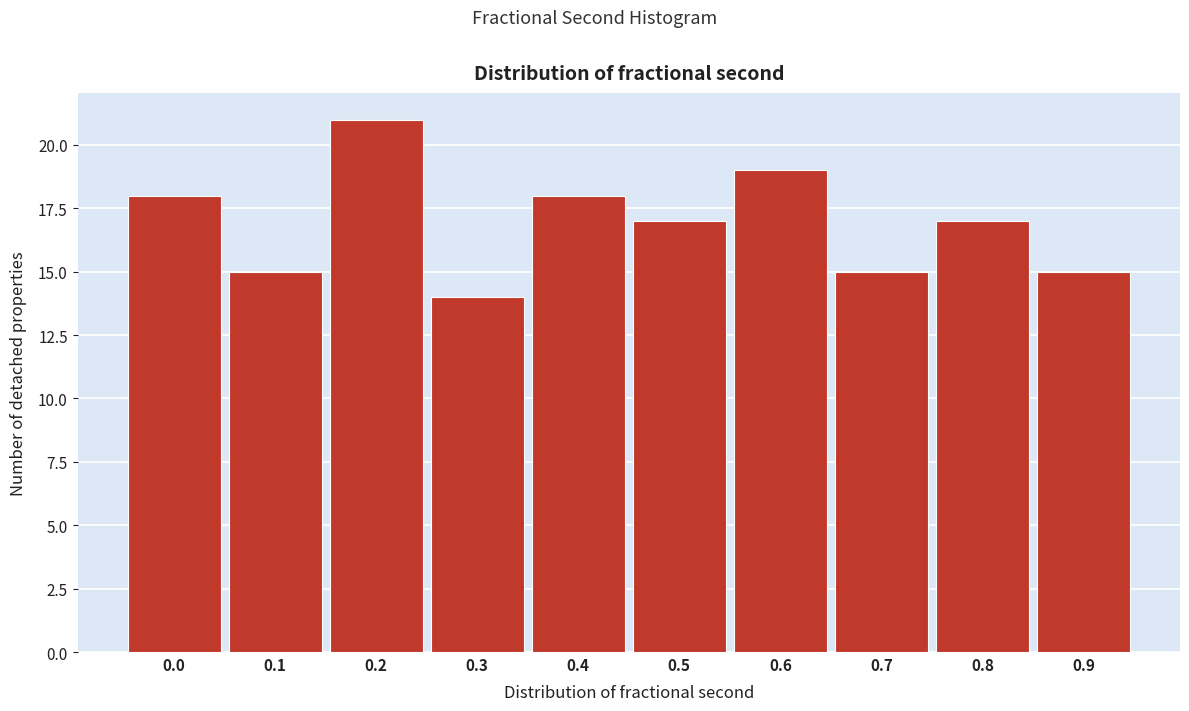

Reading right to left, list all the values displayed in this chart.

0.9=15	0.8=17	0.7=15	0.6=19	0.5=17	0.4=18	0.3=14	0.2=21	0.1=15	0.0=18